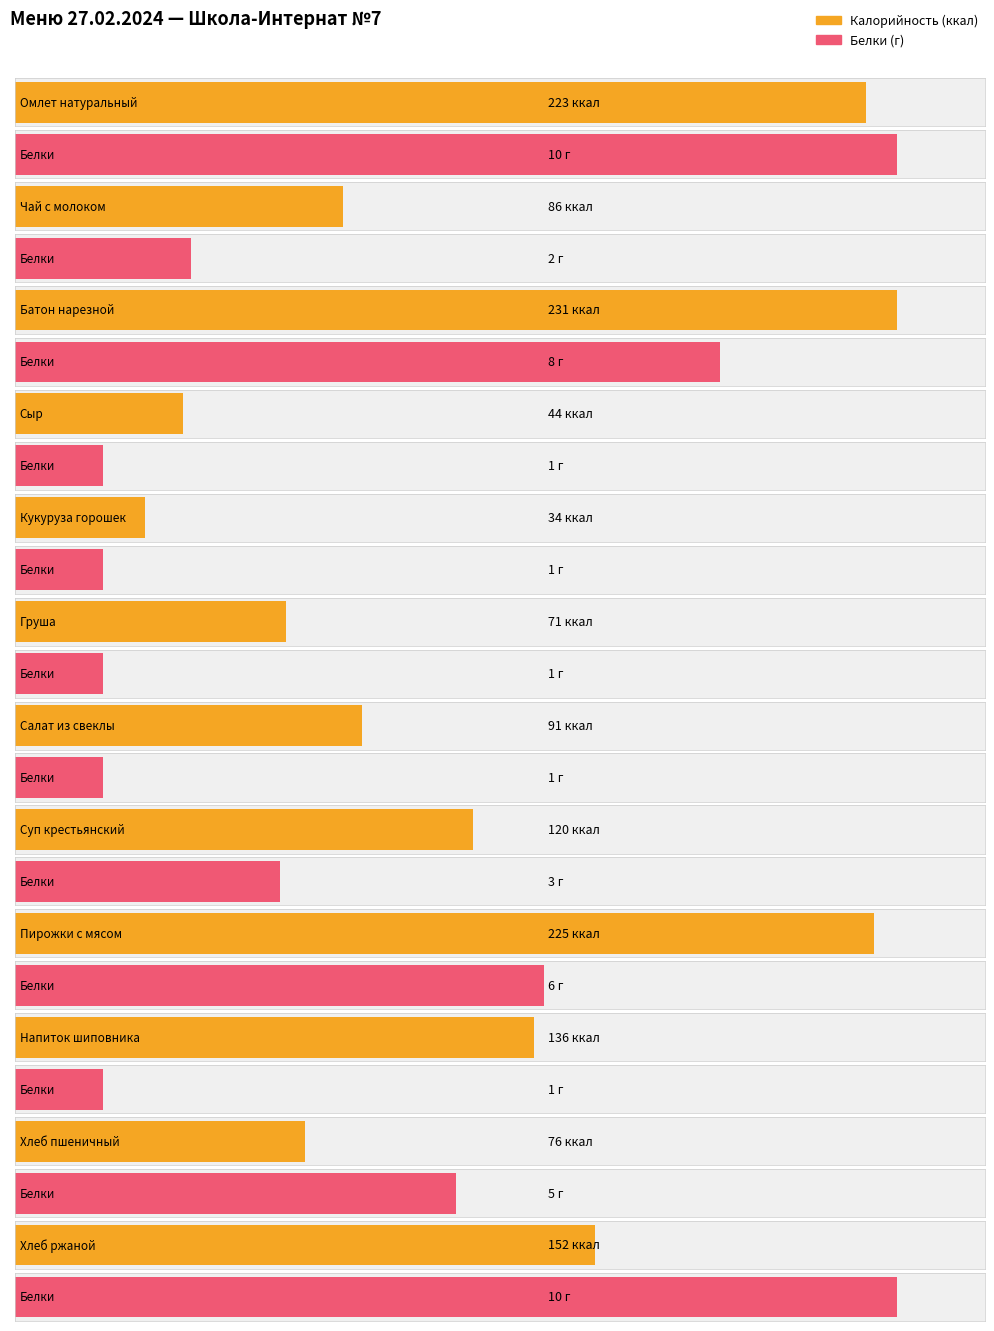

At Чай с молоком, list the series in order from largest to smallest.

Калорийность, Белки